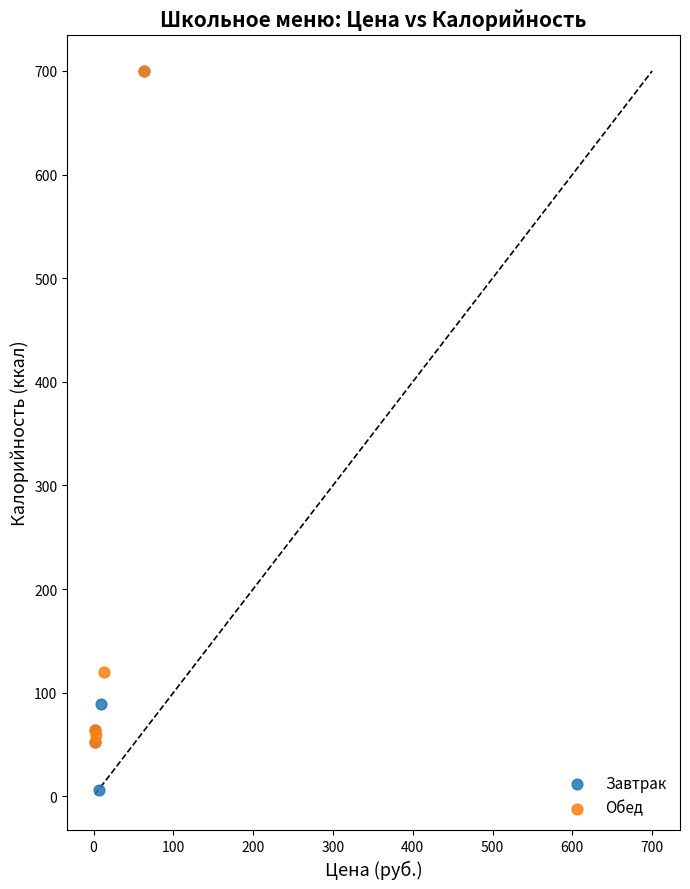

What are all the series names shown in the legend?

Завтрак, Обед